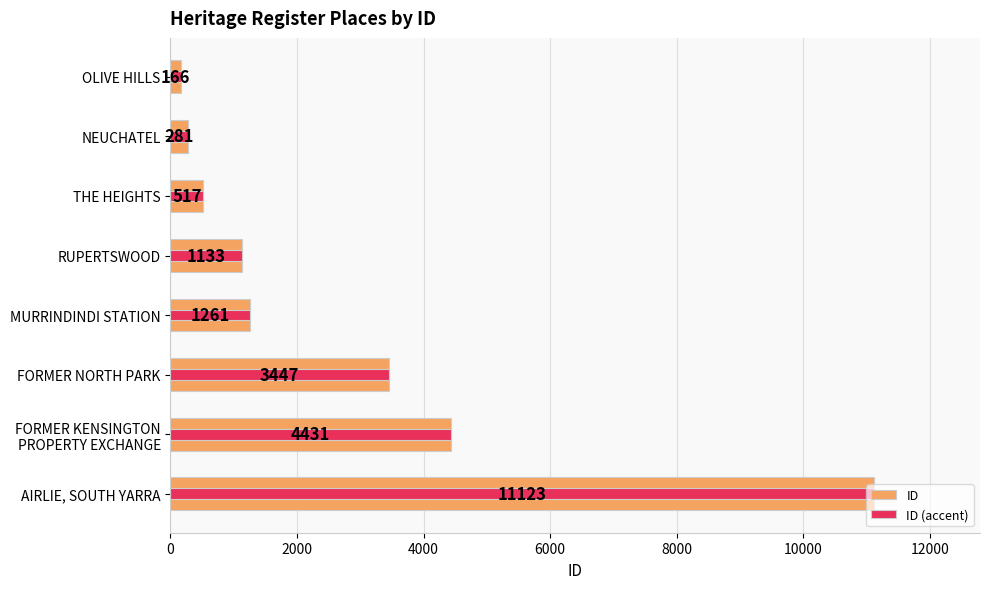

Which series has the widest spread of values?

ID